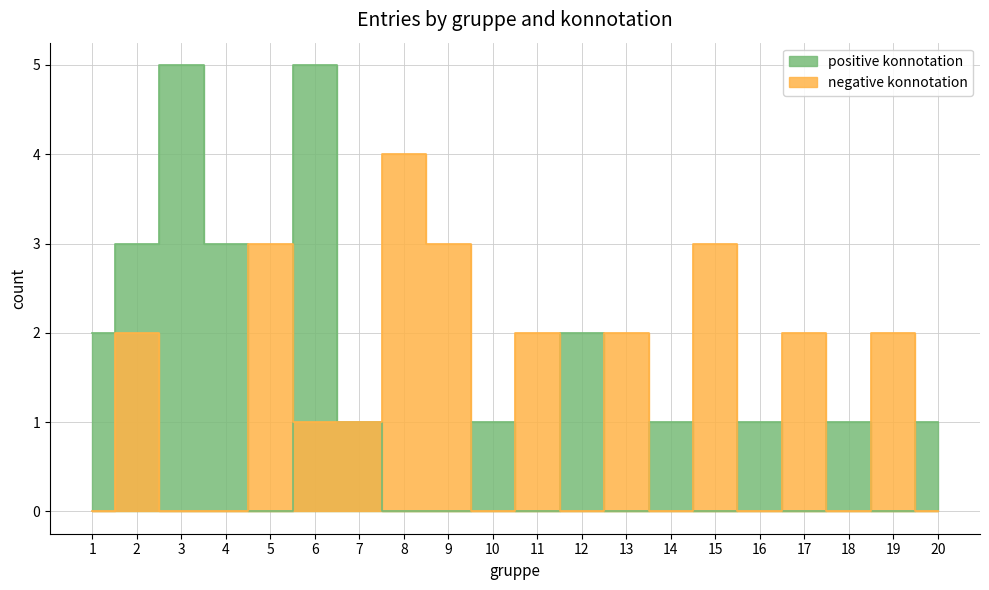

At which category does negative konnotation reach its first local valley?

10